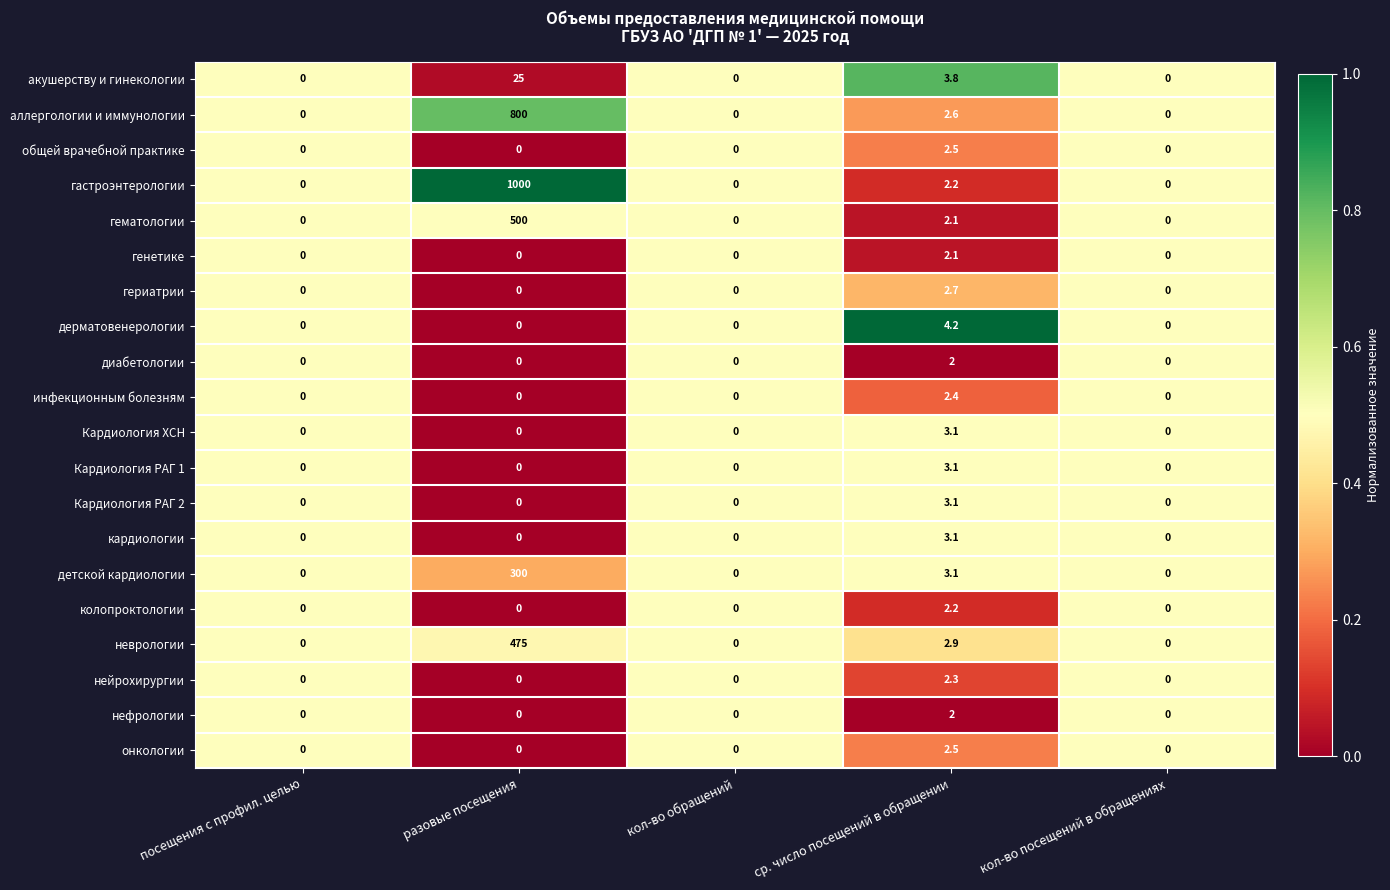

What is the difference between the maximum and minimum values in the Кардиология РАГ 2 series?

3.1